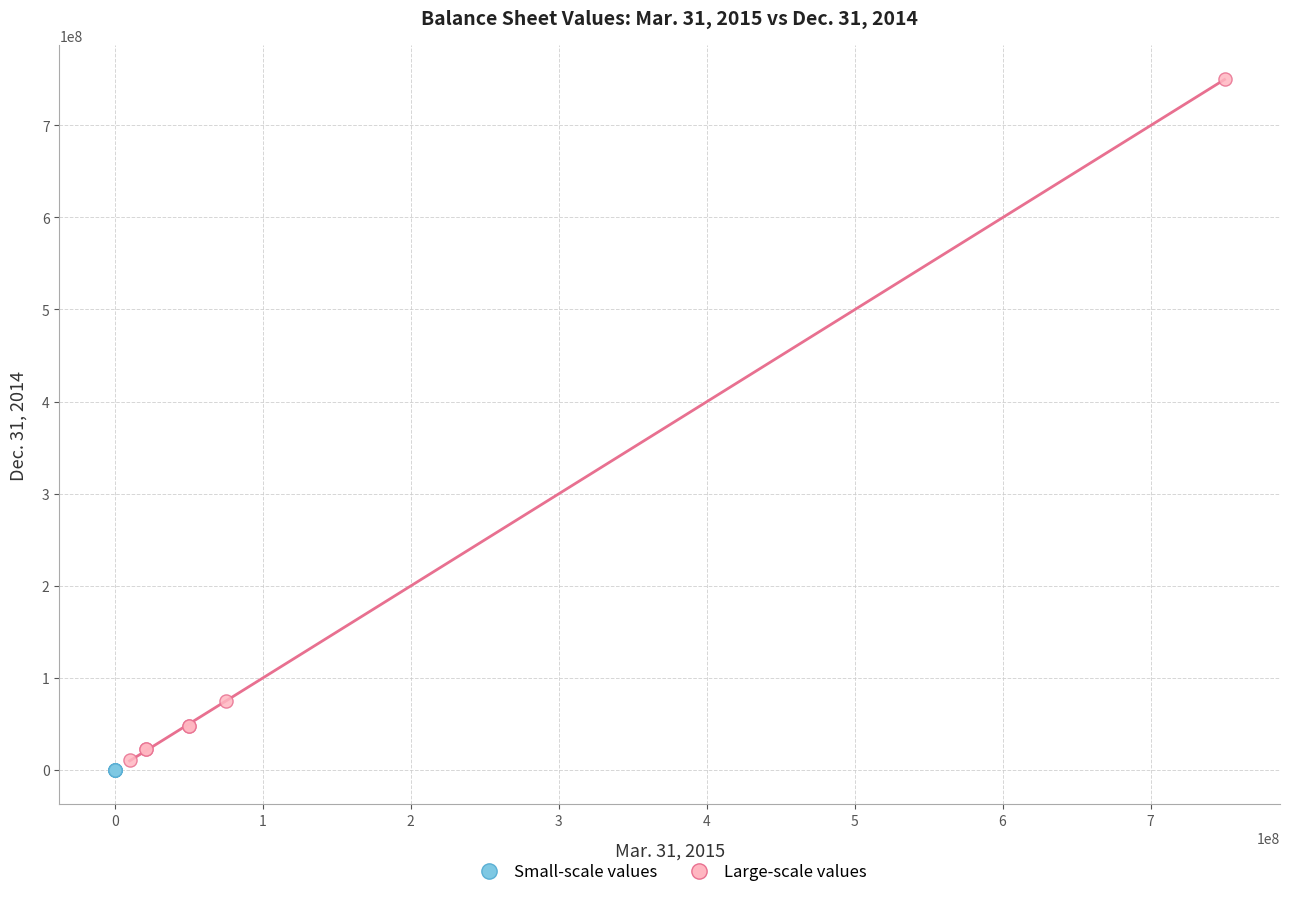

Which series has the largest Y range (max minus min)?

Large-scale values